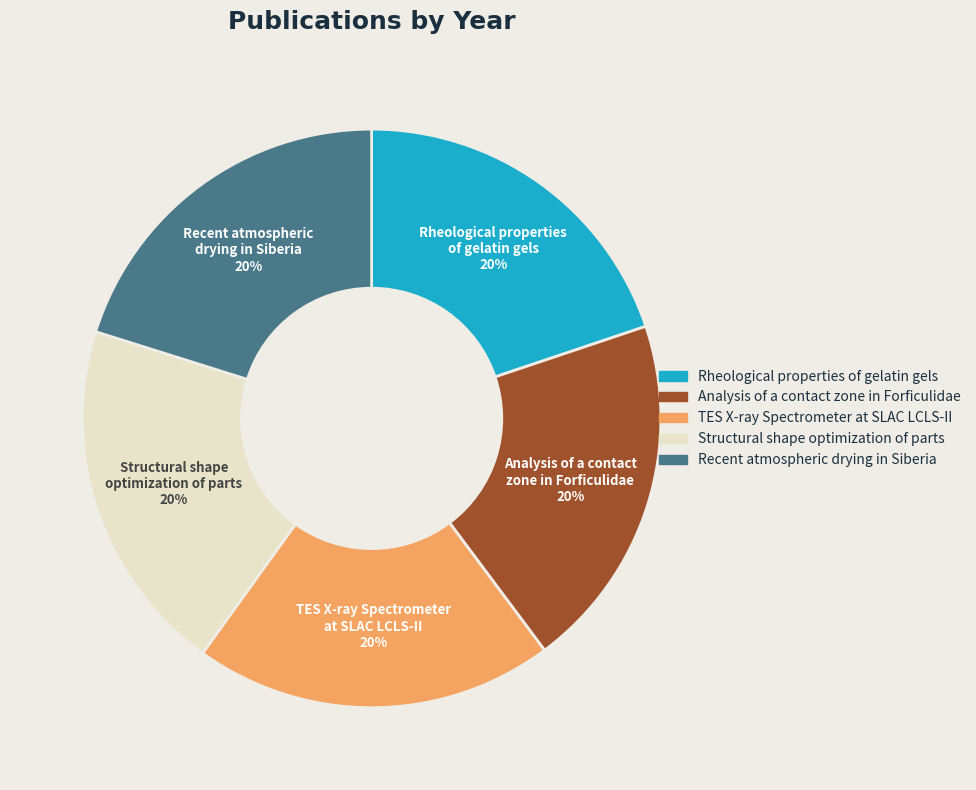

Is there a majority slice in this chart?

No